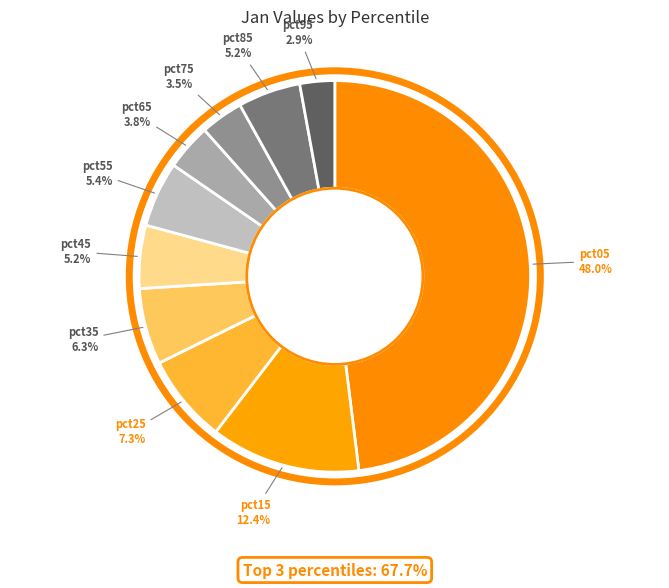

Which category has the biggest portion of the pie?

pct05